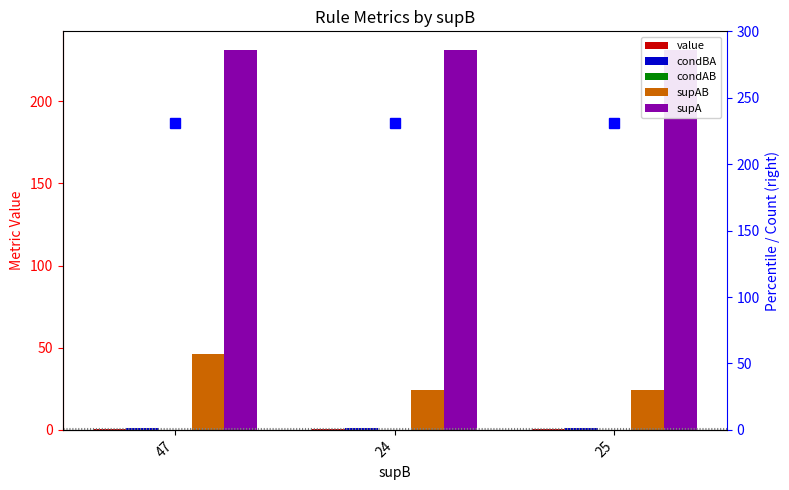

How many categories are shown in the chart?

3